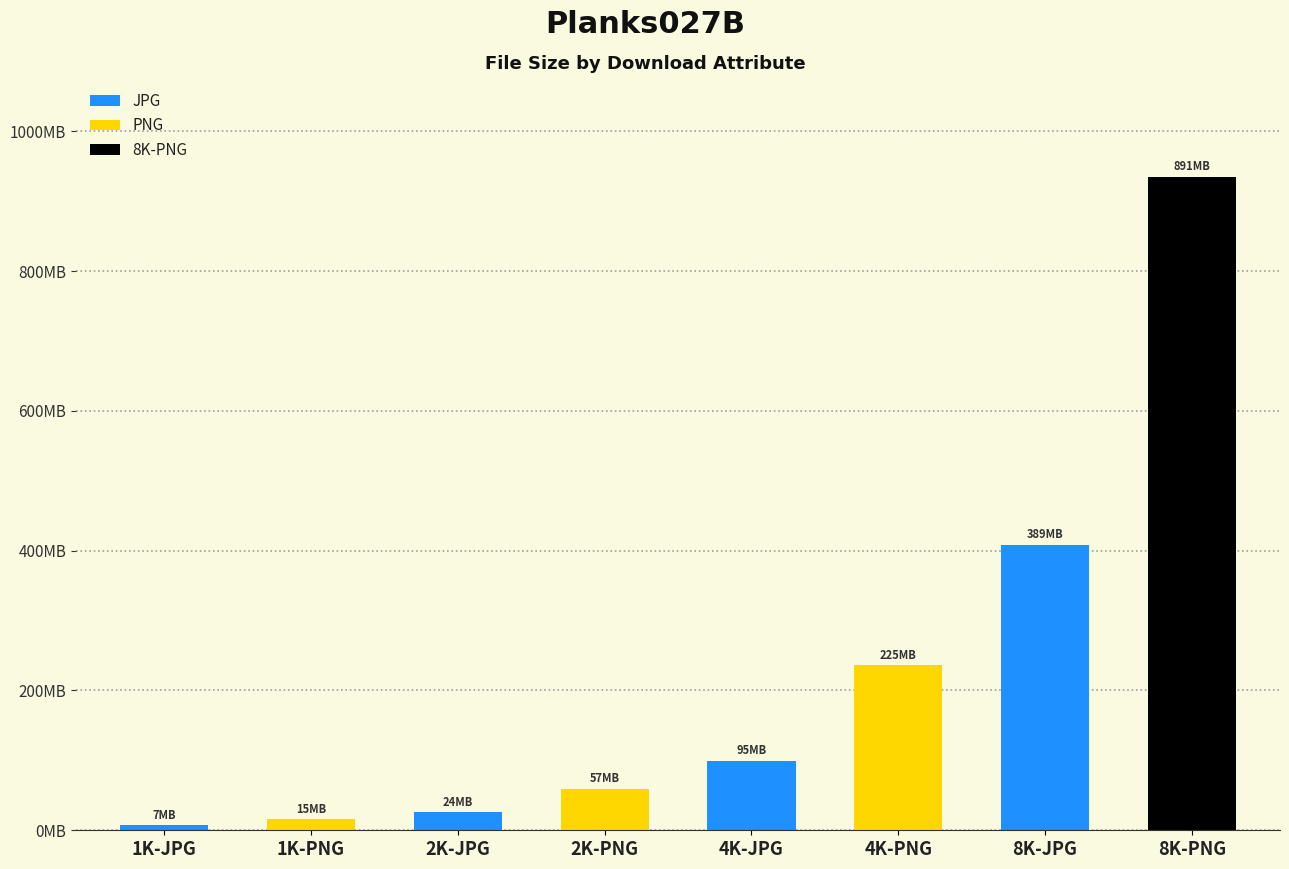

What value does the data have at 8K-PNG, to the nearest 50?

934488400